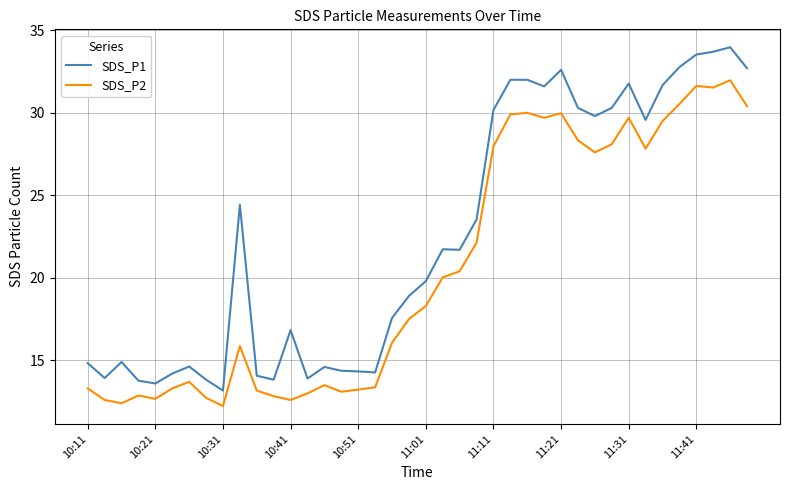

True or false: SDS_P2 and SDS_P1 intersect in this chart.

False